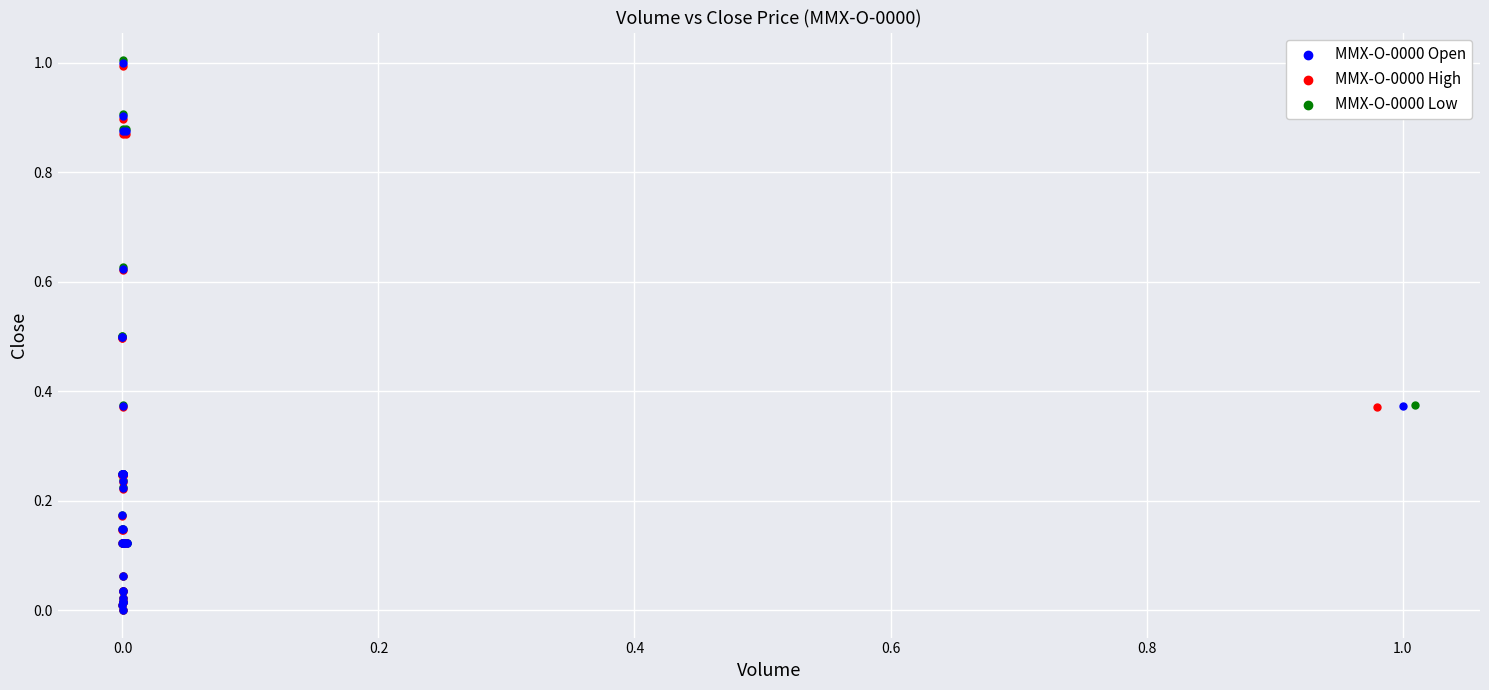

Which series has the largest Y range (max minus min)?

MMX-O-0000 Low